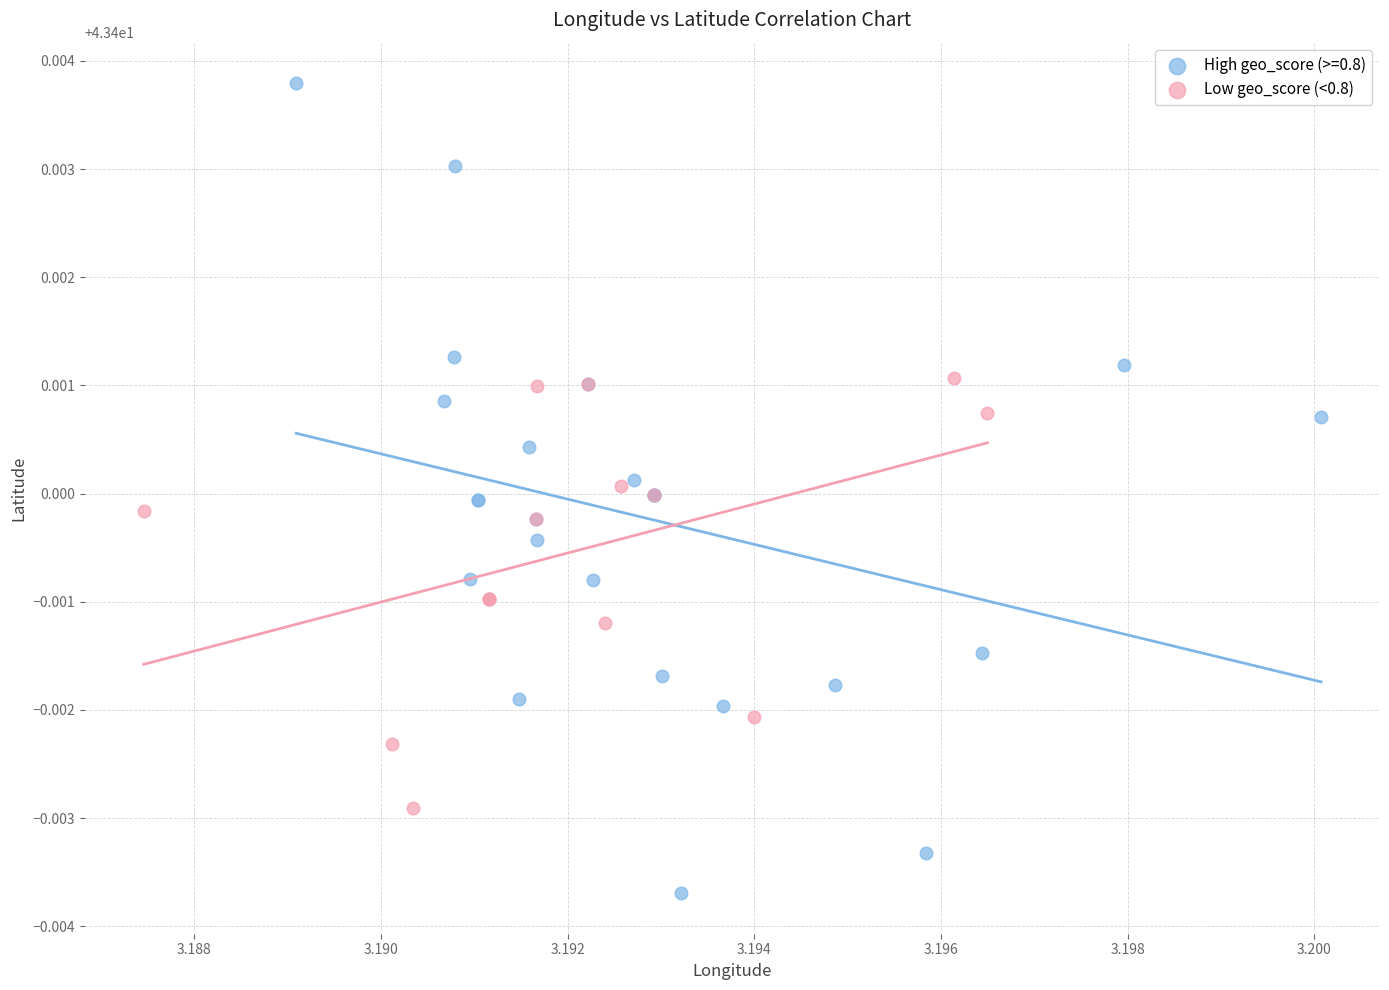

Which series has the largest Y range (max minus min)?

High geo_score (>=0.8)